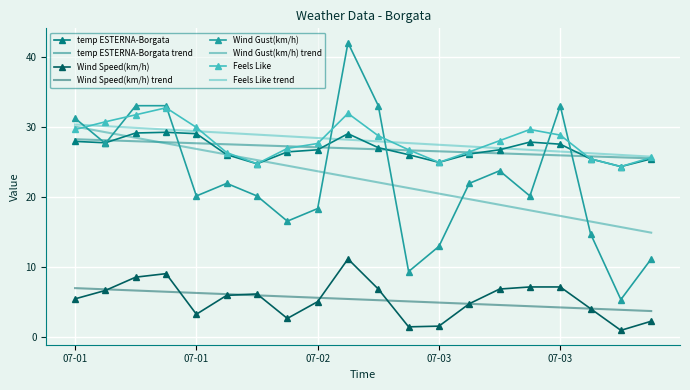

True or false: Wind Speed(km/h) and Wind Gust(km/h) trend intersect in this chart.

False